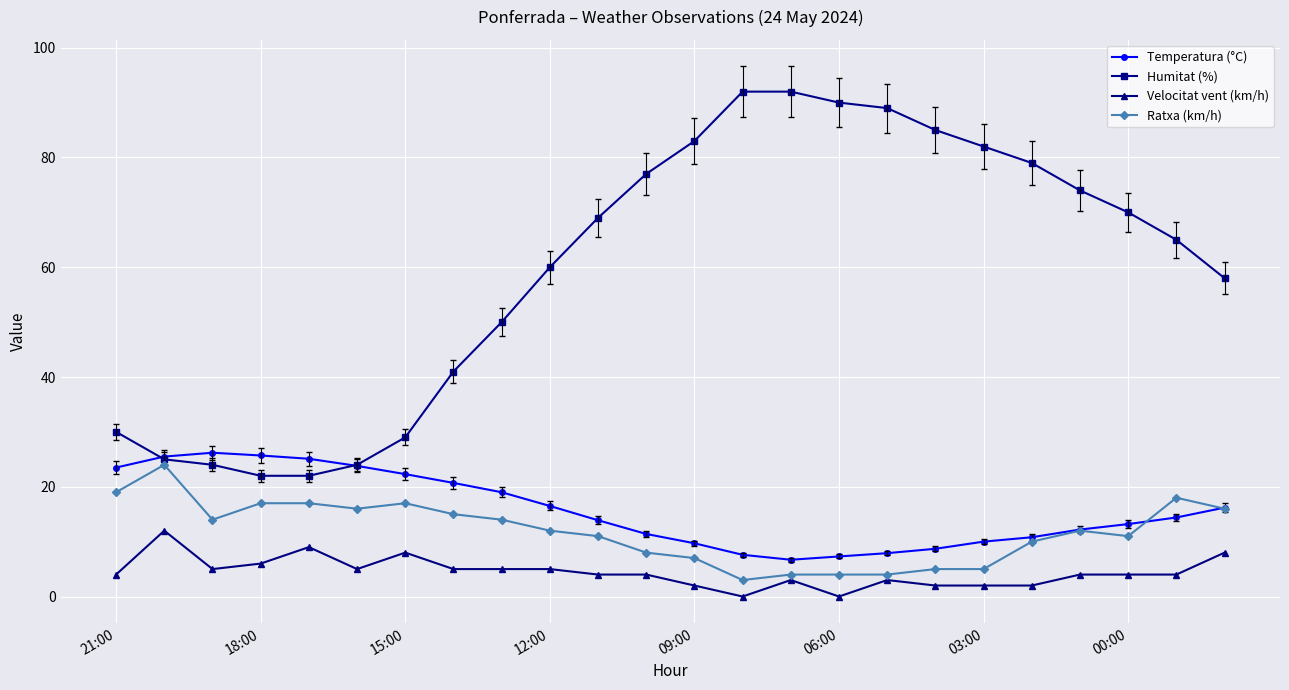

True or false: Velocitat vent (km/h) and Ratxa (km/h) cross at least once.

False